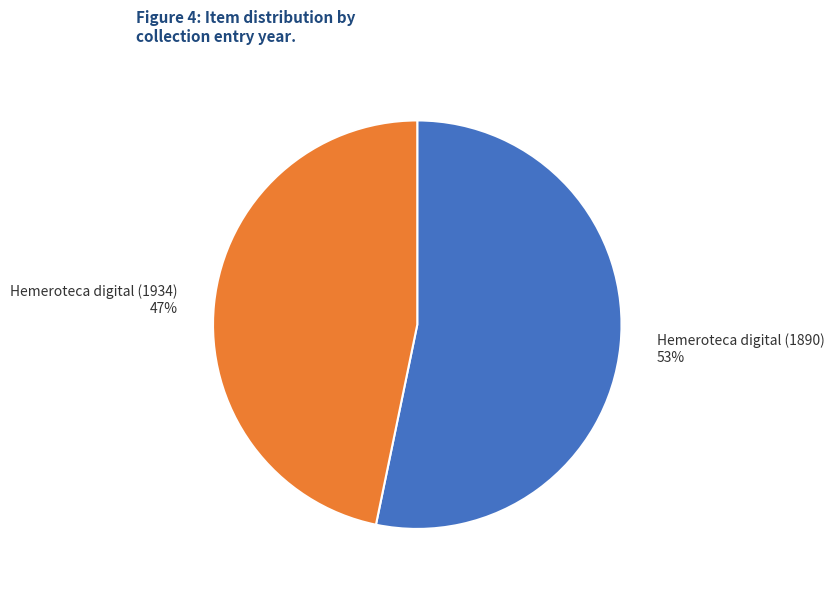

Count the number of slices in the pie.

2